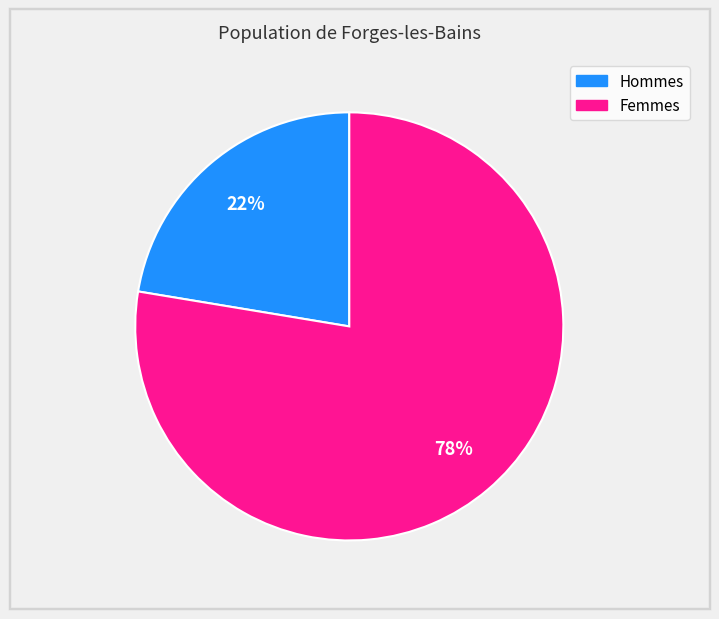

Does any single category account for the majority?

Yes